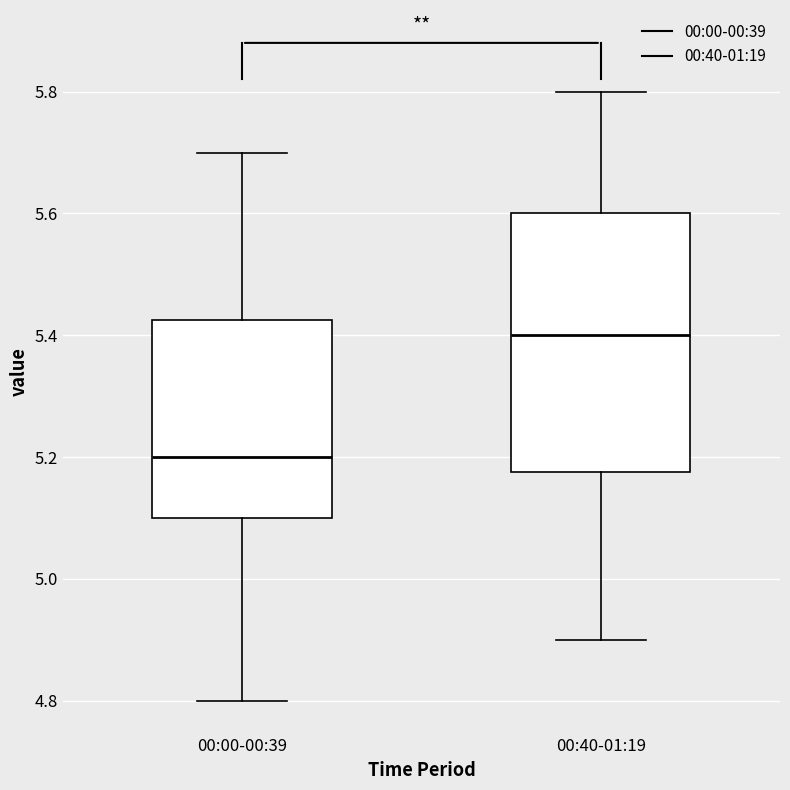

Which box is the tallest, from its lower edge to its upper edge?

00:40-01:19